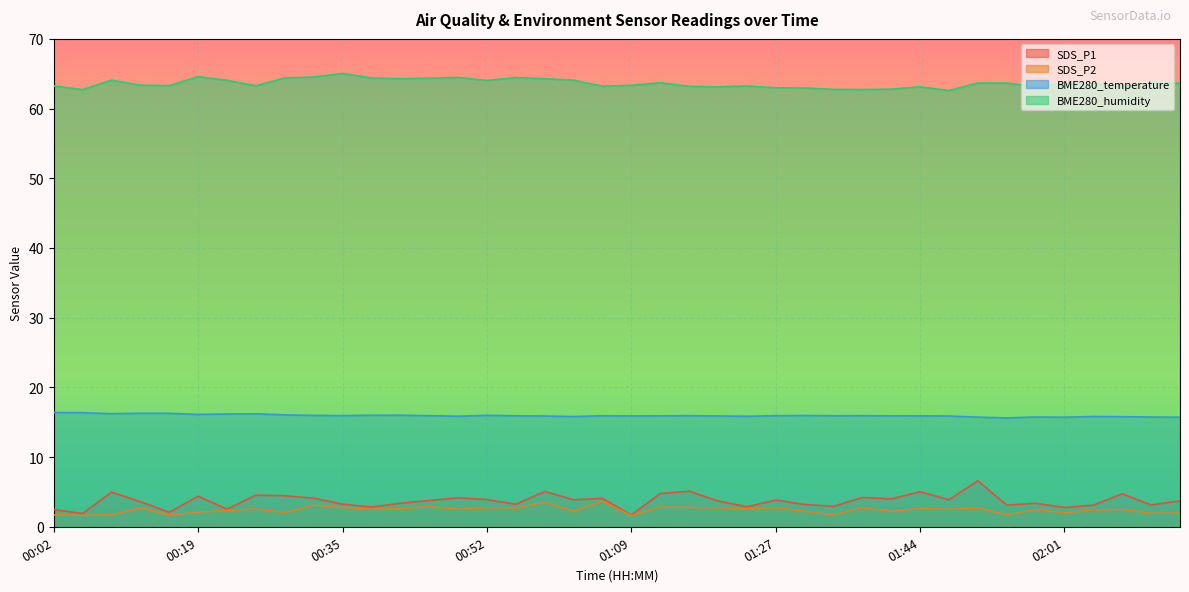

Read the SDS_P2 value at 01:16.

2.8